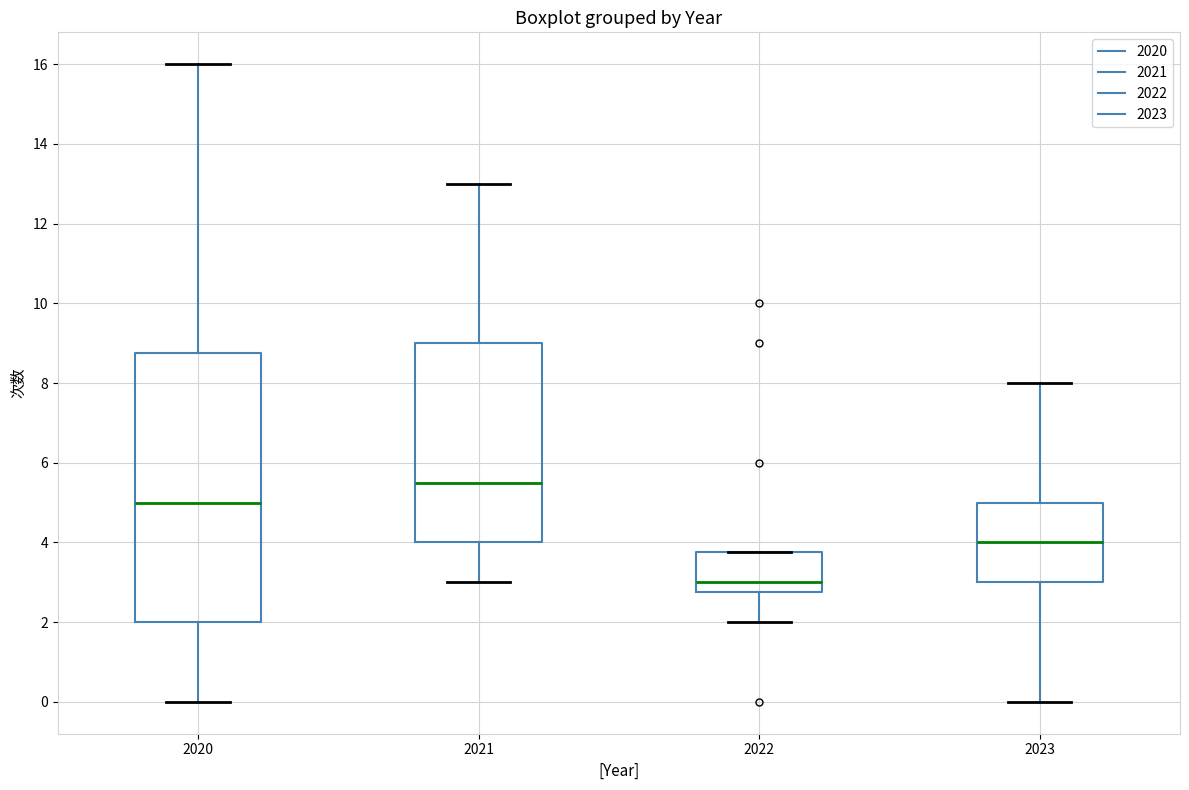

Reading left to right, transcribe this box plot: for each box, give where its median line is, the range the box spans, and where its two whiskers end, as read against the y-axis. The values are not printed on the chart, so give them approximately, as read against the axis.

2020: median 5.0, box 2.0 to 8.8, whiskers 0.0 to 16.0
2021: median 5.6, box 4.0 to 9.0, whiskers 3.0 to 13.0
2022: median 3.0, box 2.8 to 3.8, whiskers 2.0 to 3.8
2023: median 4.0, box 3.0 to 5.0, whiskers 0.0 to 8.0